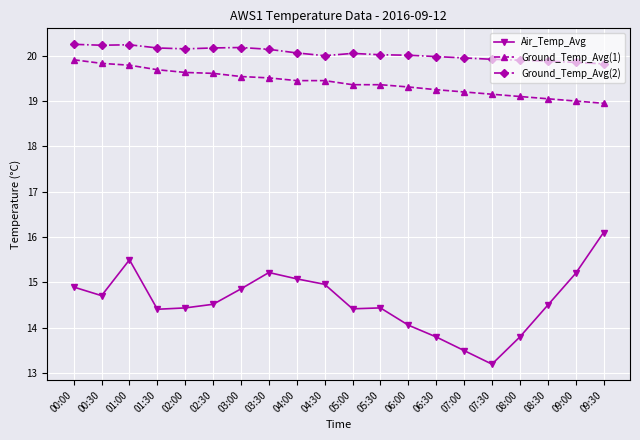

What is the difference between the maximum and minimum values in the Ground_Temp_Avg(1) series?

1.0